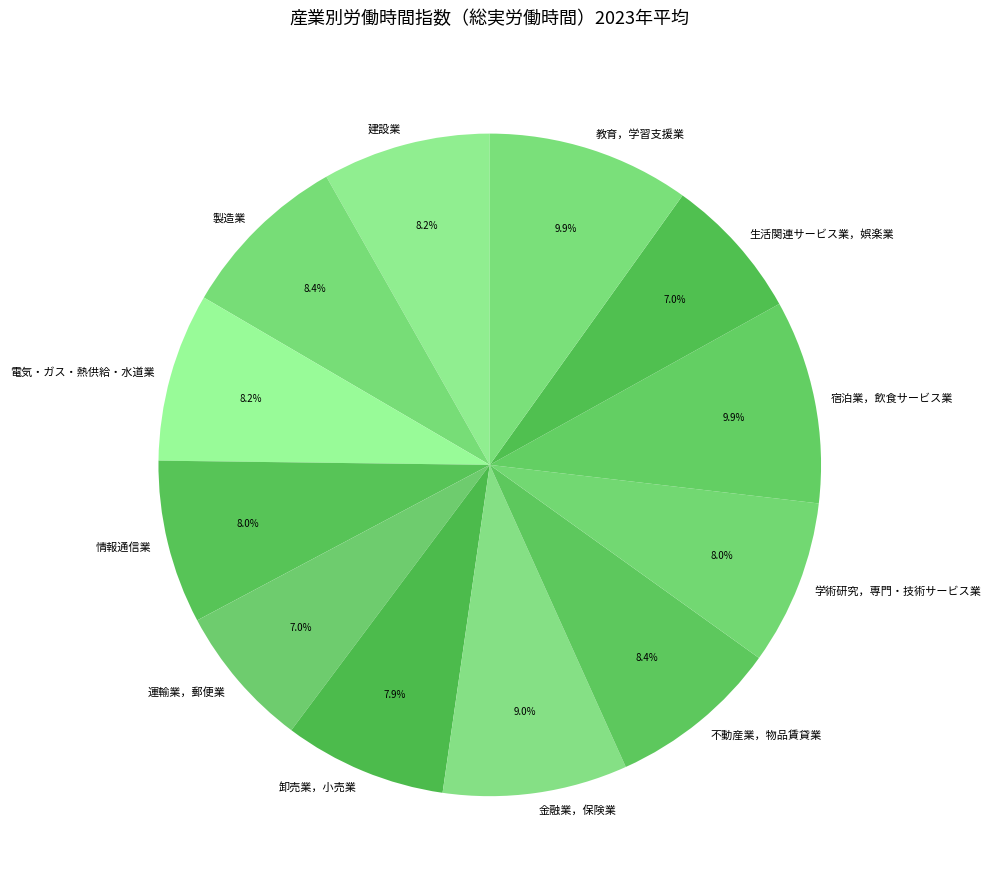

Count the number of slices in the pie.

12